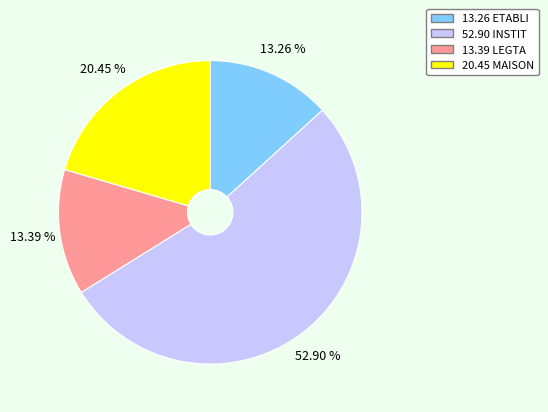

Does any single category account for the majority?

Yes